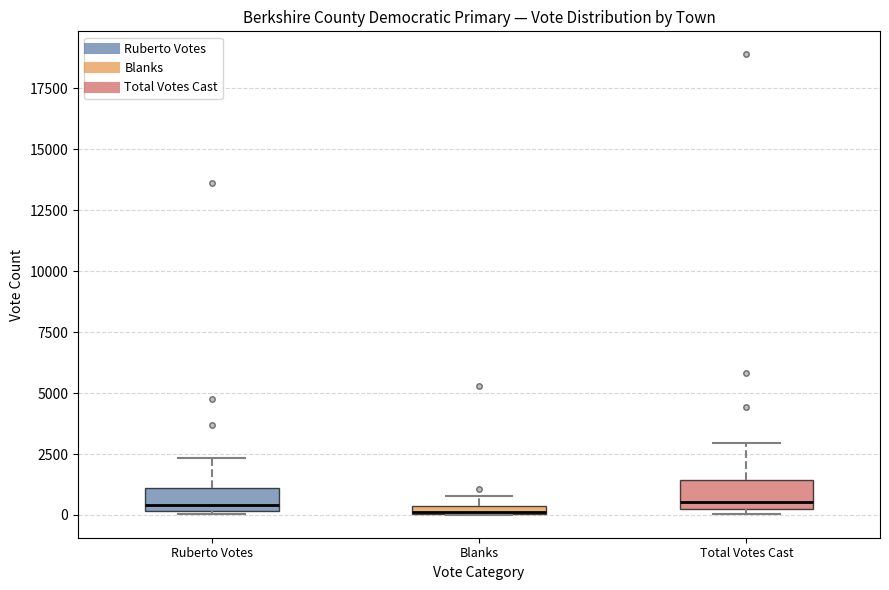

Where does the median line of the box for Ruberto Votes sit on the y-axis? The values are not printed on the chart, so give them approximately, as read against the axis.

500